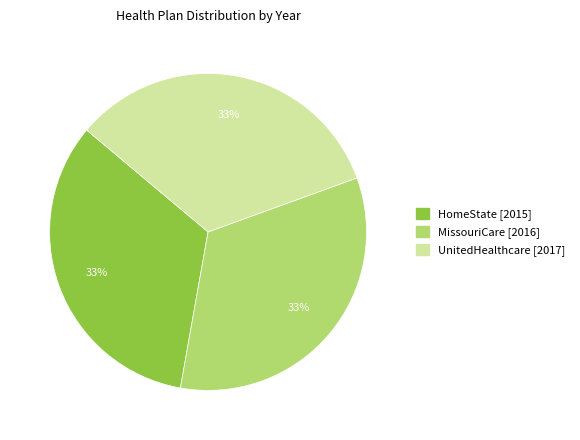

To the nearest percent, what is the average slice percentage?

33%